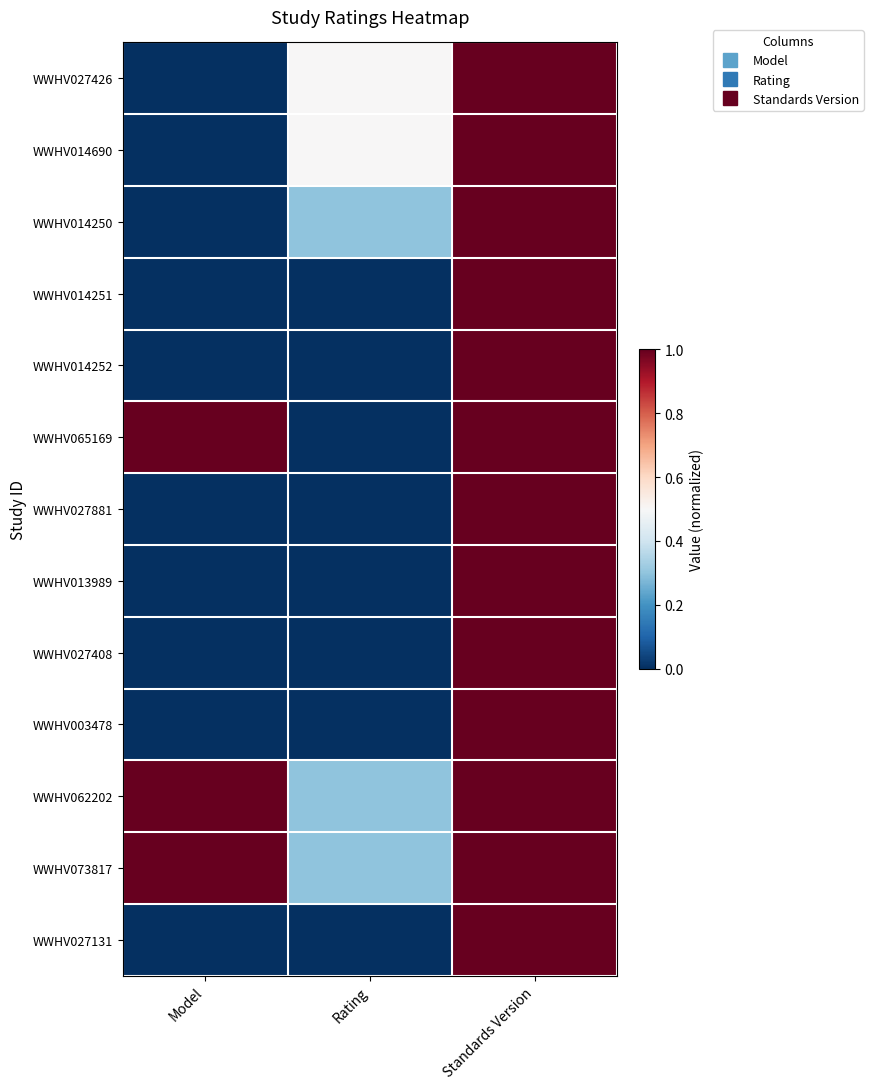

What is the difference between the highest and lowest values at Model?

1.0